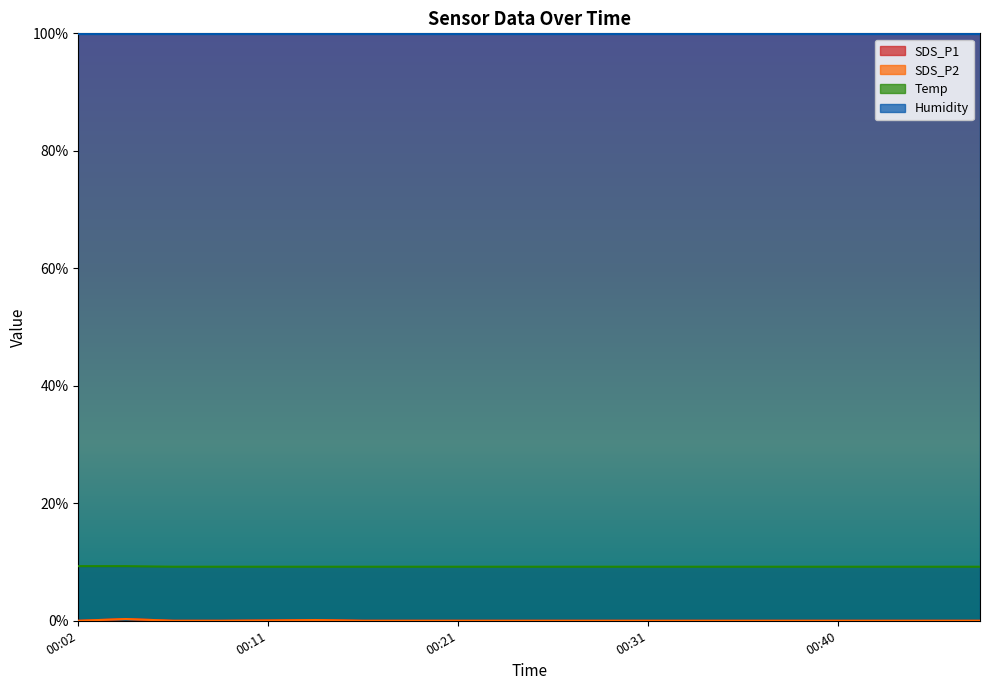

True or false: SDS_P2 and Temp intersect in this chart.

False